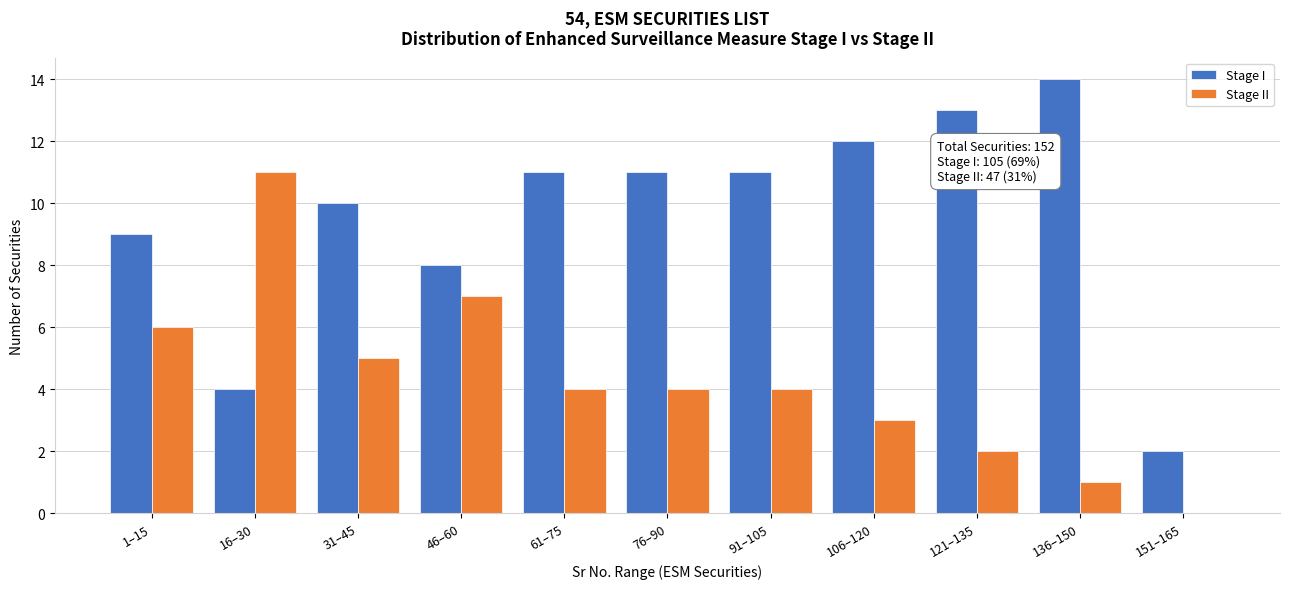

Reading right to left, list all the values displayed in this chart.

Stage I: 151–165=2	136–150=14	121–135=13	106–120=12	91–105=11	76–90=11	61–75=11	46–60=8	31–45=10	16–30=4	1–15=9
Stage II: 151–165=0	136–150=1	121–135=2	106–120=3	91–105=4	76–90=4	61–75=4	46–60=7	31–45=5	16–30=11	1–15=6